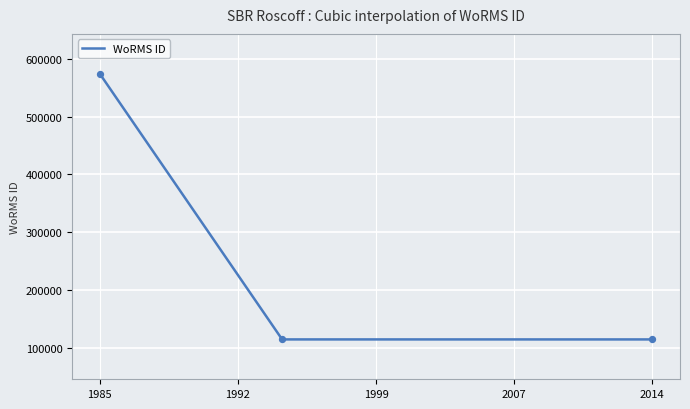

Approximately how many times larger is the value at 1994-06-01 compared to 1985-01-01?

0.2